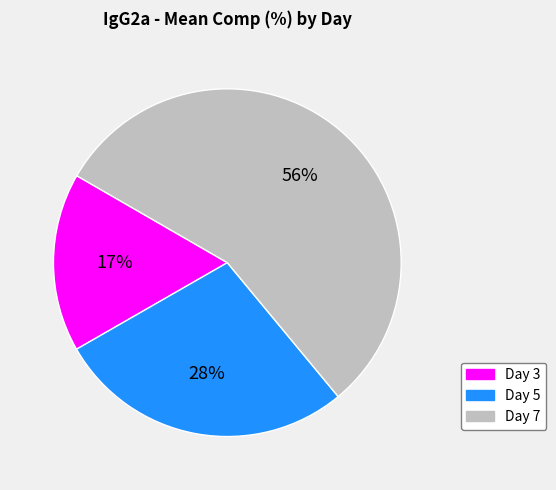

The Day 3 slice represents 7% of the pie. True or false?

False